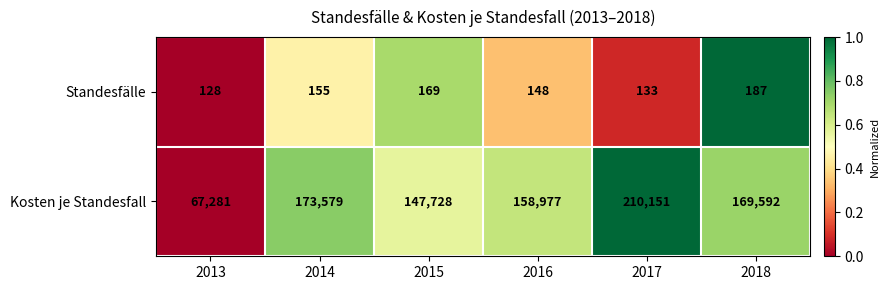

How many values in the Standesfälle series are below 155?

3